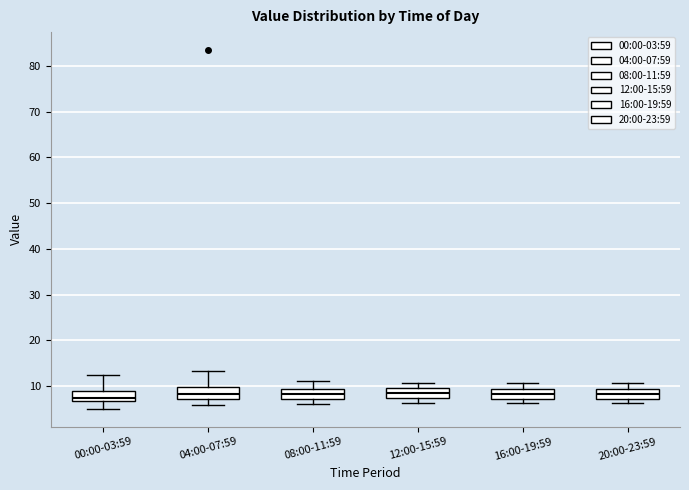

Reading left to right, read every box against the y-axis: the position of its median line, the range the box covers, and the ends of its whiskers. The values are not printed on the chart, so give them approximately, as read against the axis.

00:00-03:59: median 7 (just above the box's lower edge), box 7 to 9, whiskers 5 to 12
04:00-07:59: median 8, box 7 to 10, whiskers 6 to 13
08:00-11:59: median 8, box 7 to 9, whiskers 6 to 11
12:00-15:59: median 8, box 7 to 10, whiskers 6 to 11
16:00-19:59: median 8, box 7 to 9, whiskers 6 to 11
20:00-23:59: median 8, box 7 to 9, whiskers 6 to 11